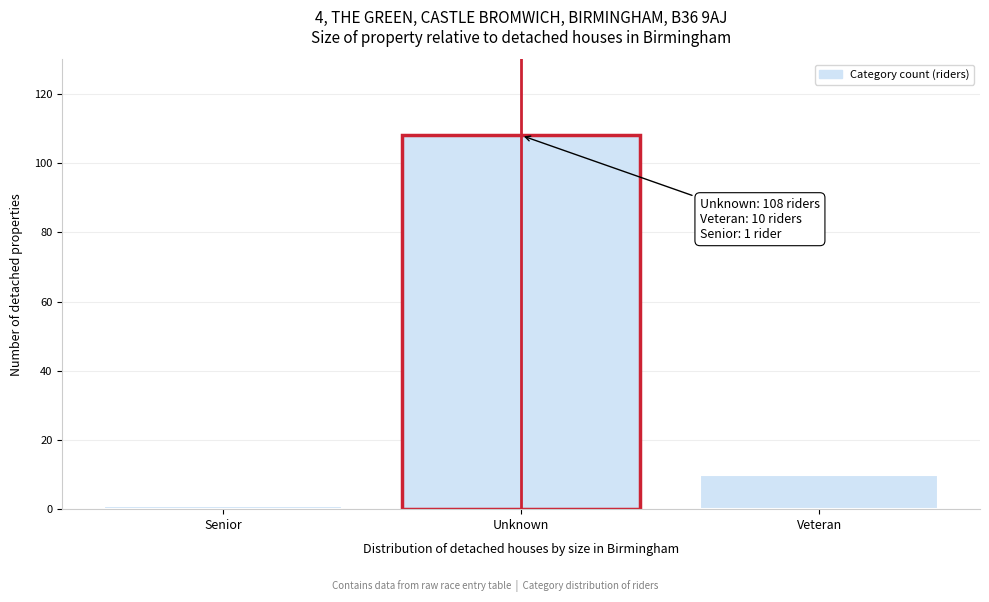

Reading left to right, extract all data points from this chart.

Senior=1	Unknown=108	Veteran=10